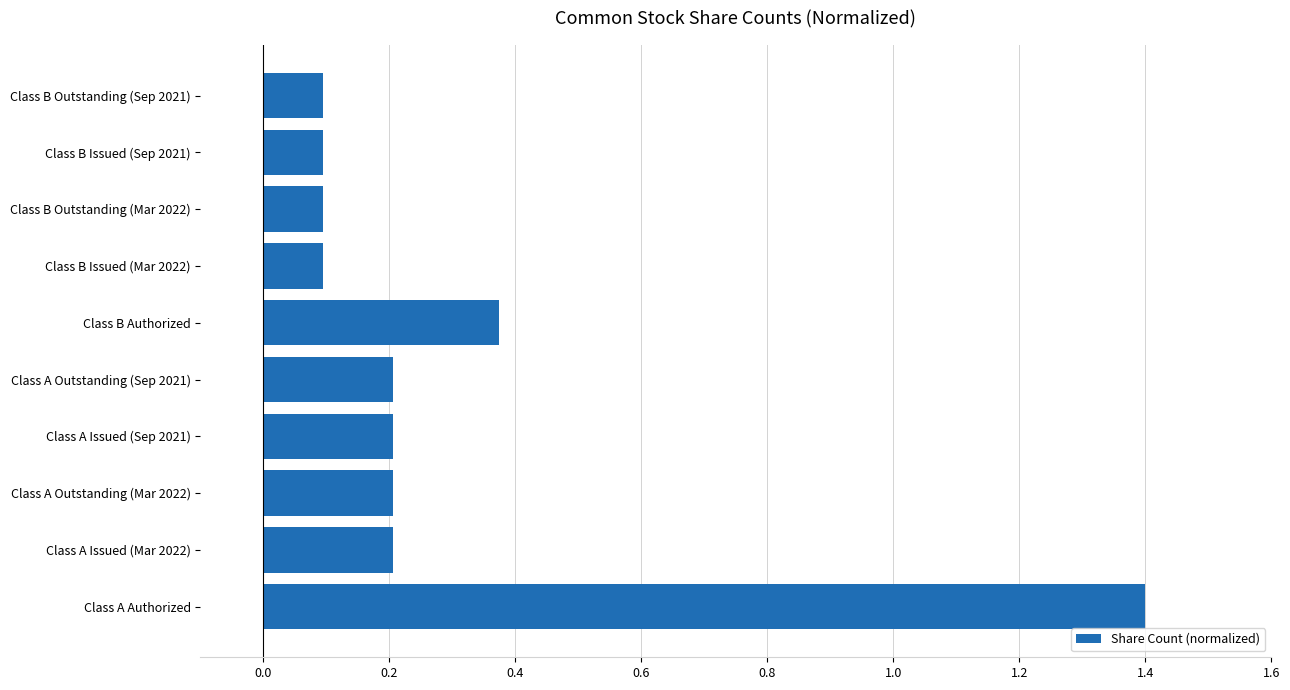

How many distinct data groups are displayed?

1